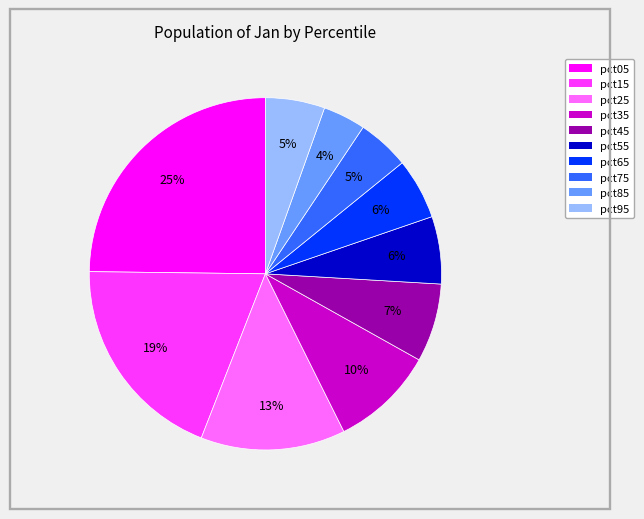

What percentage is the pct85 slice, to the nearest percent?

4%